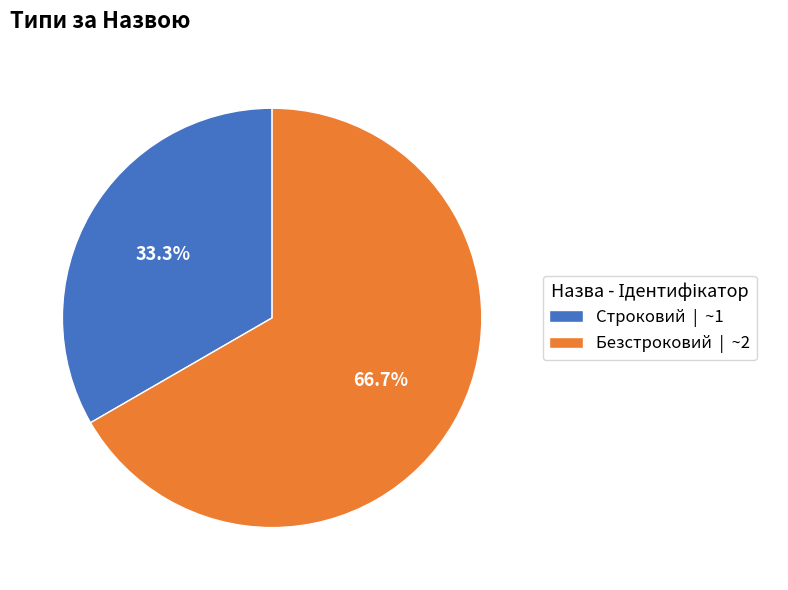

Is the sum of Строковий and Безстроковий greater than half?

Yes